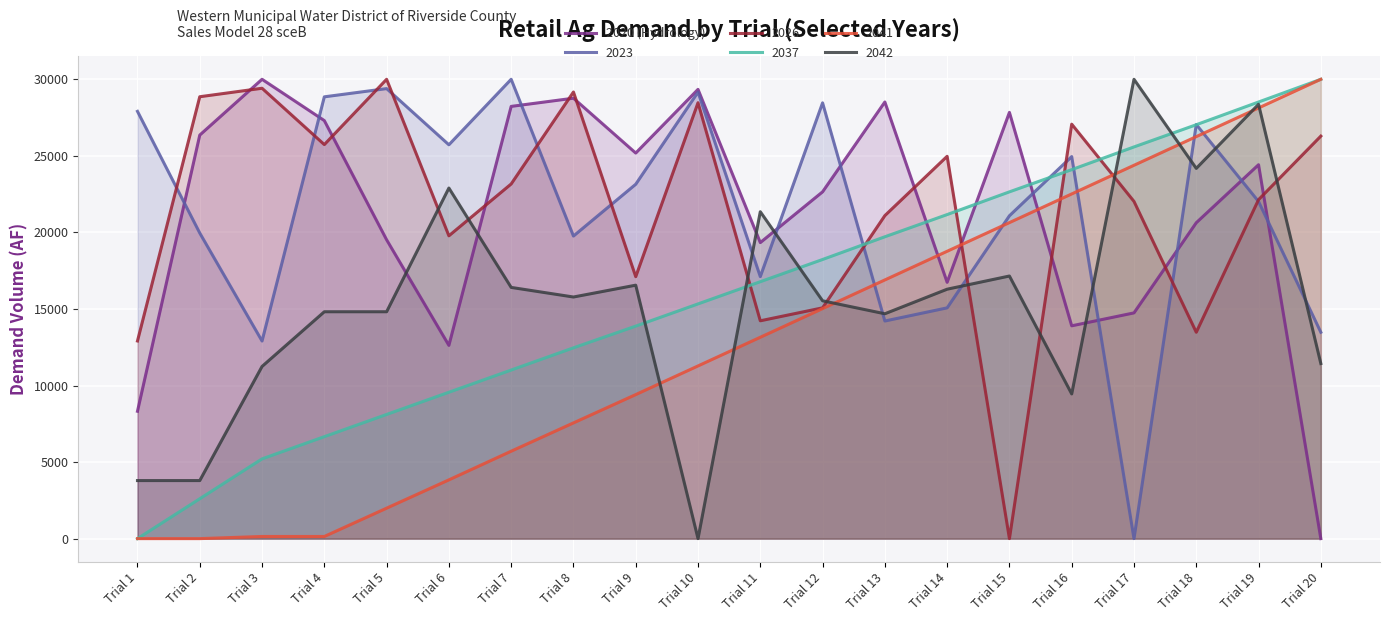

Read the value at Trial 18.

20631.4